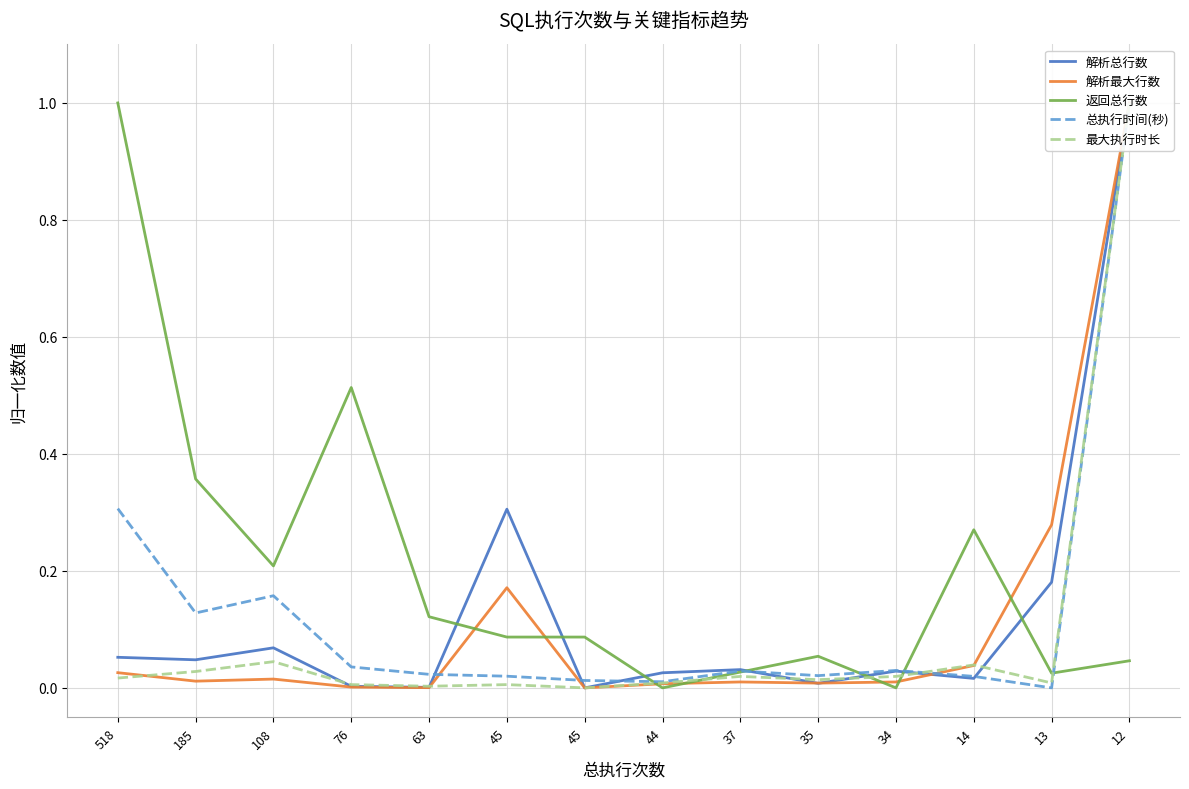

What are all the series names shown in the legend?

解析总行数, 解析最大行数, 返回总行数, 总执行时间(秒), 最大执行时长